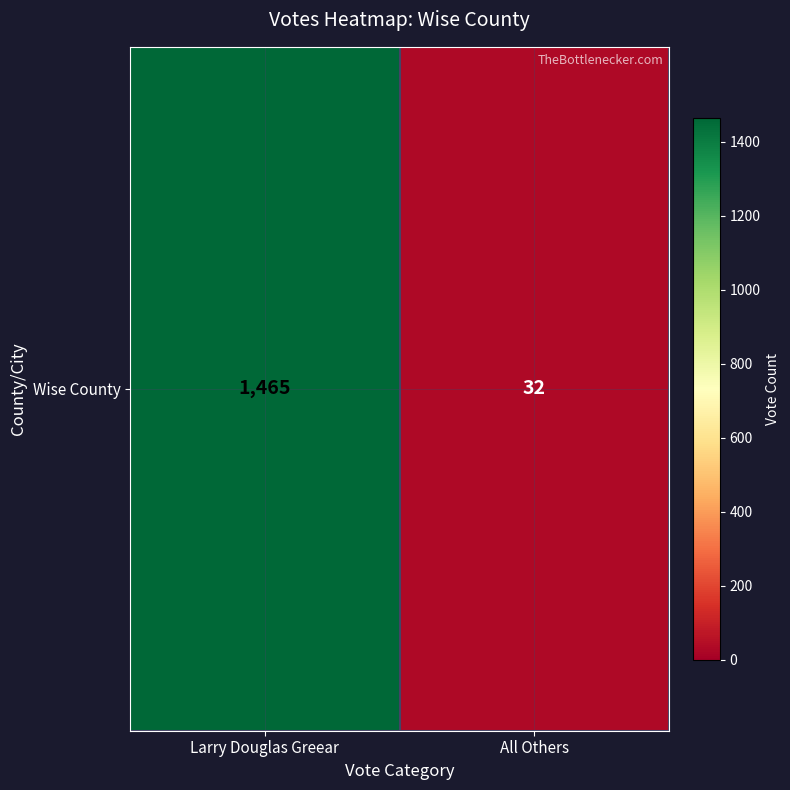

Reading left to right, transcribe all the data shown in this chart.

Larry Douglas Greear=1465	All Others=32